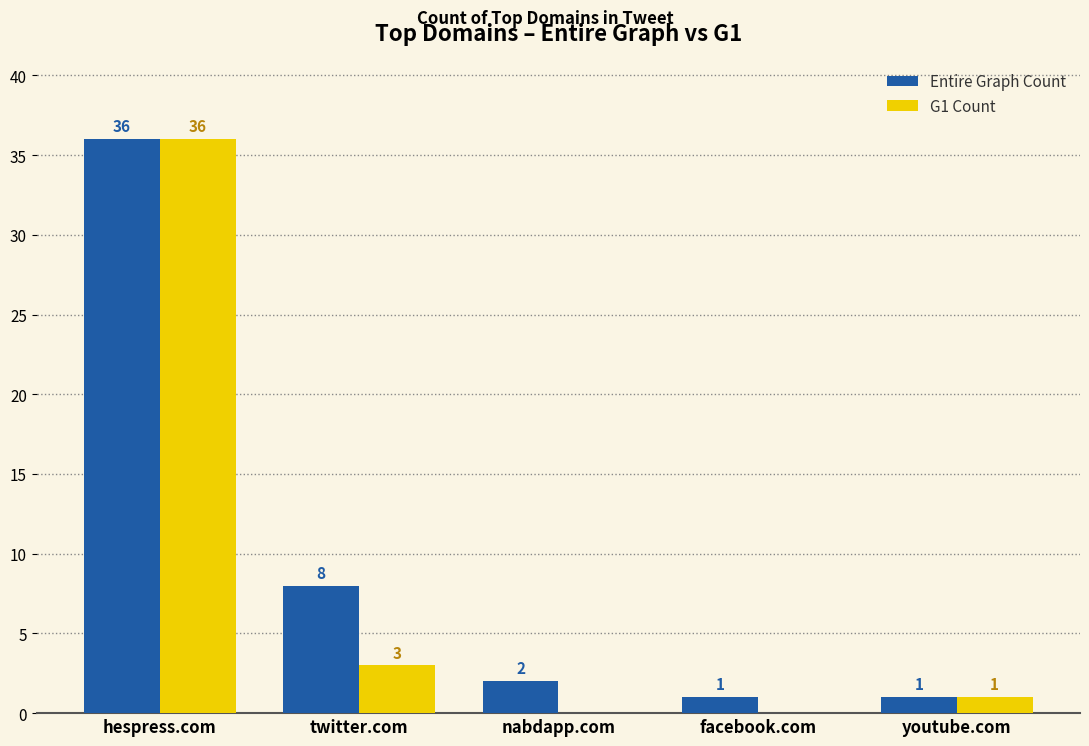

What value does the Entire Graph Count series have at twitter.com?

8